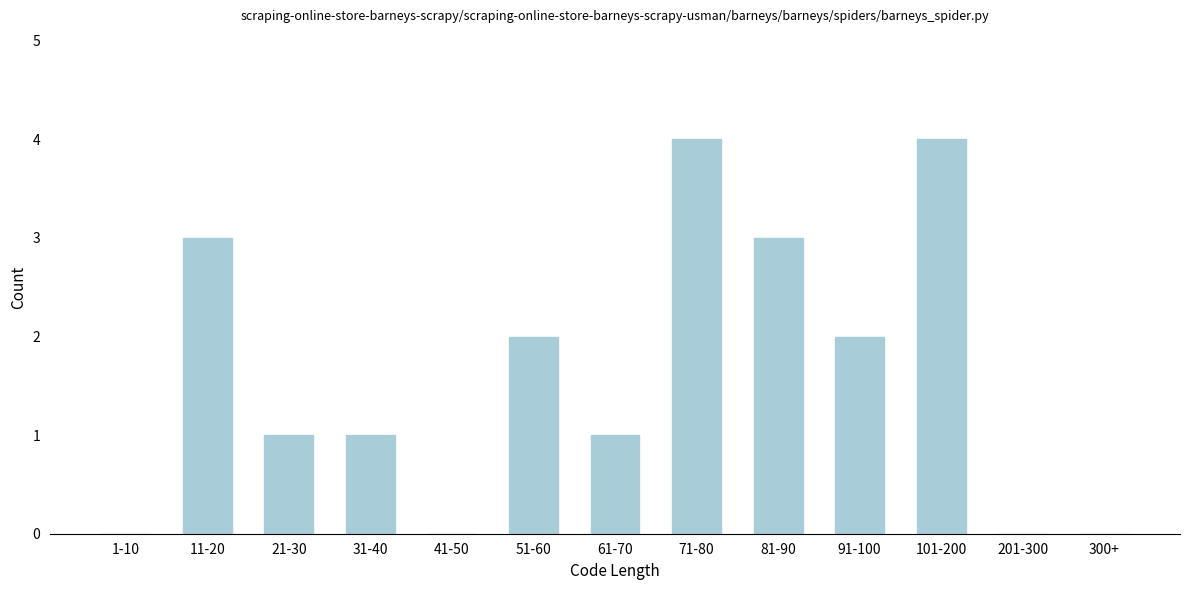

Reading left to right, extract all data points from this chart.

1-10=0	11-20=3	21-30=1	31-40=1	41-50=0	51-60=2	61-70=1	71-80=4	81-90=3	91-100=2	101-200=4	201-300=0	300+=0